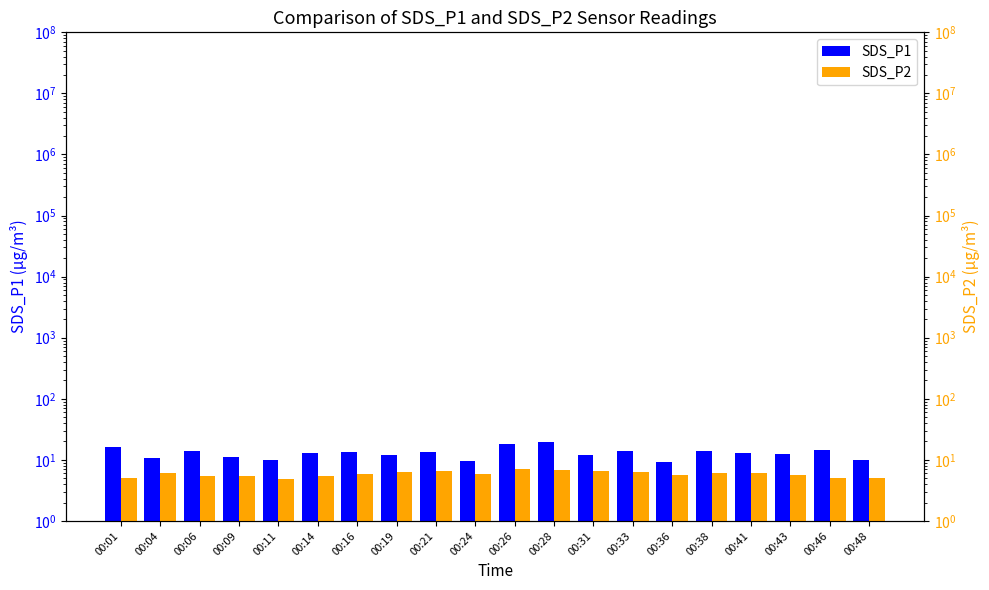

Is it true that SDS_P2 equals 1.2 at 00:46?

False